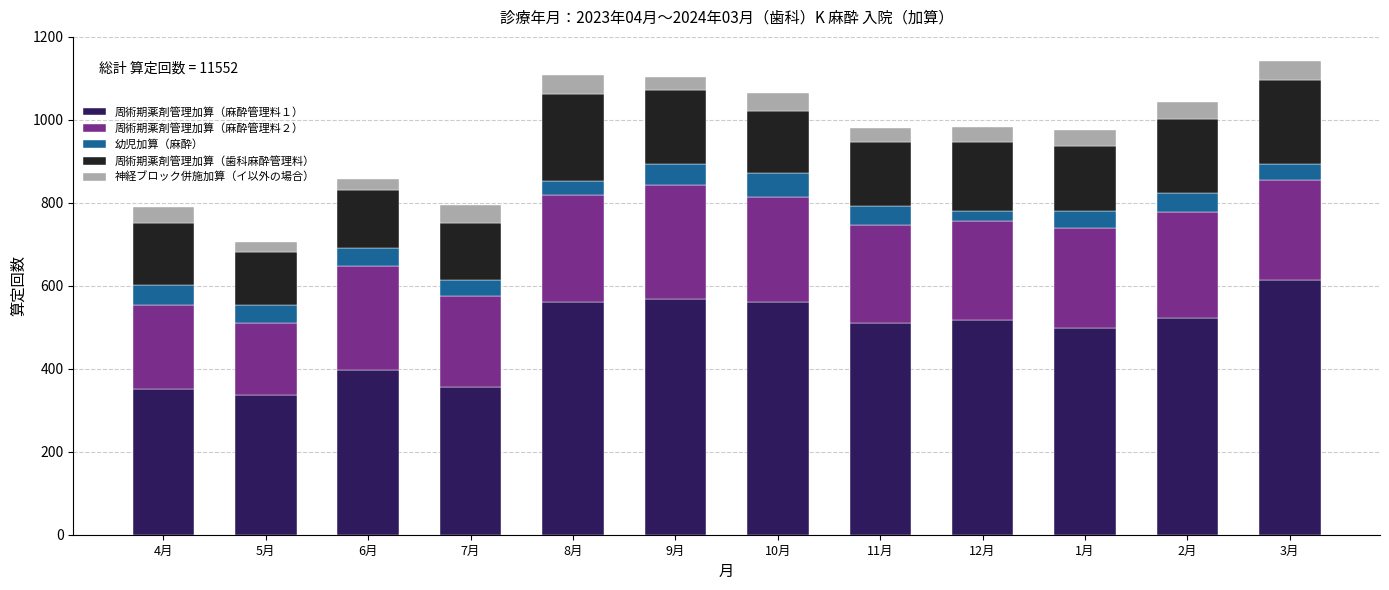

Which category has the highest value in the 周術期薬剤管理加算（麻酔管理料１） series?

3月